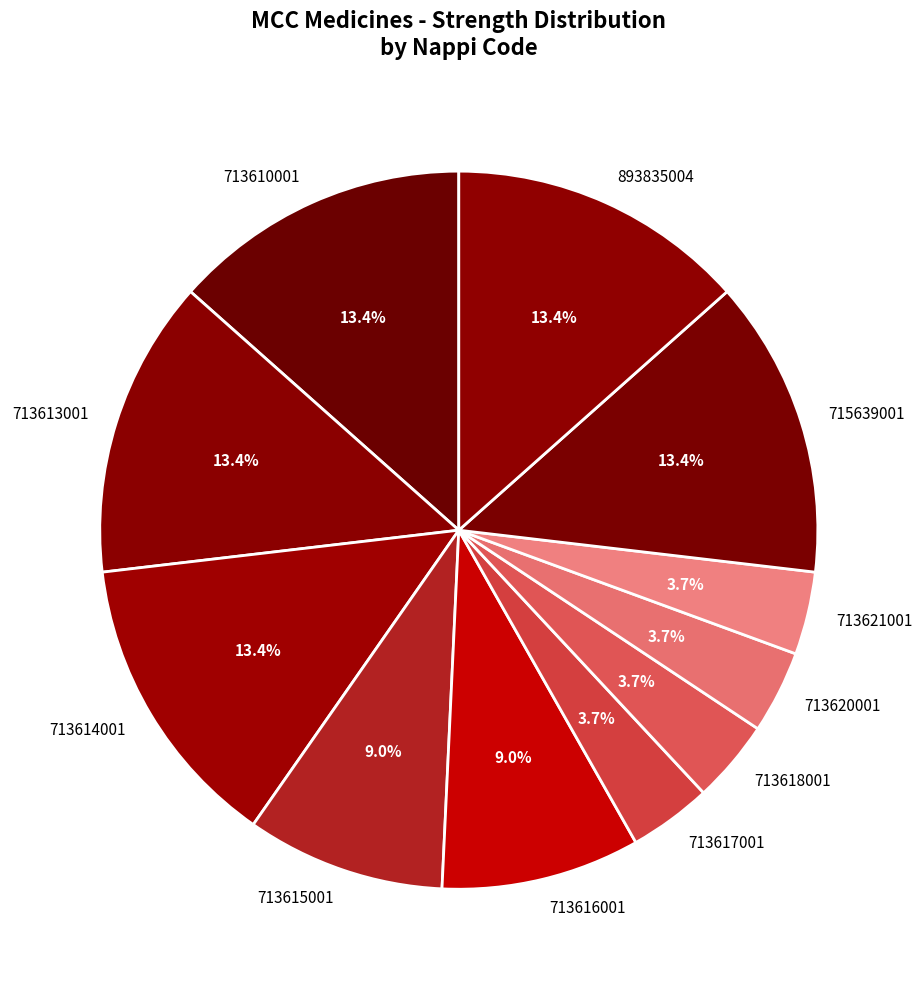

What percentage is NOT represented by 713617001?

96.3%